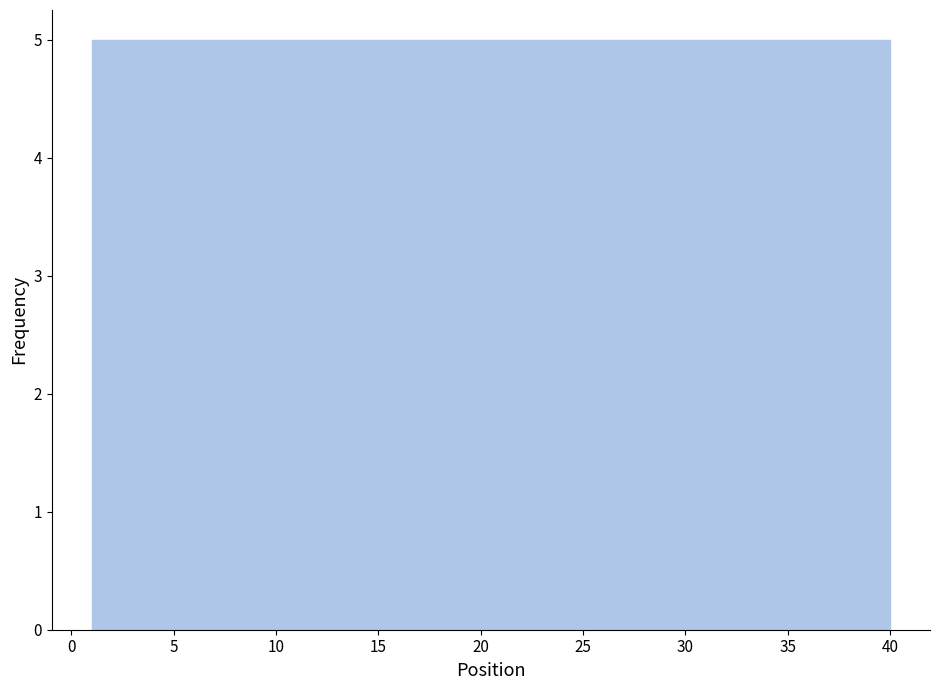

Reading left to right, list every bar in this chart as the range it spans on the x-axis followed by its height. Neither the bar edges nor the heights are printed on the chart, so give them approximately, as read against the axes.

1.0 to 6.0: 5
6.0 to 11.0: 5
11.0 to 15.5: 5
15.5 to 20.5: 5
20.5 to 25.5: 5
25.5 to 30.5: 5
30.5 to 35.0: 5
35.0 to 40.0: 5